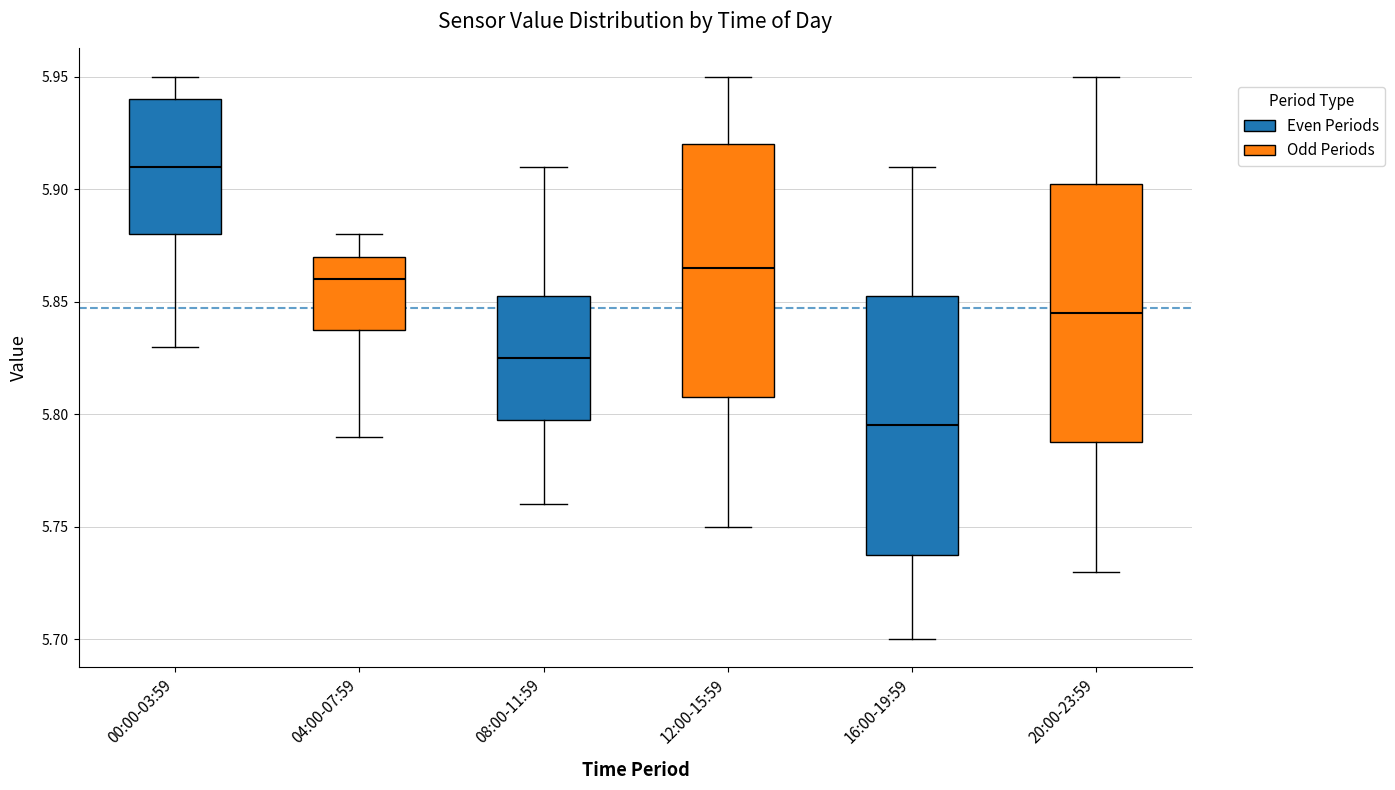

Reading left to right, read every box against the y-axis: the position of its median line, the range the box covers, and the ends of its whiskers. The values are not printed on the chart, so give them approximately, as read against the axis.

00:00-03:59: median 5.910, box 5.880 to 5.940, whiskers 5.830 to 5.950
04:00-07:59: median 5.860, box 5.840 to 5.870, whiskers 5.790 to 5.880
08:00-11:59: median 5.825, box 5.800 to 5.855, whiskers 5.760 to 5.910
12:00-15:59: median 5.865, box 5.810 to 5.920, whiskers 5.750 to 5.950
16:00-19:59: median 5.795, box 5.740 to 5.855, whiskers 5.700 to 5.910
20:00-23:59: median 5.845, box 5.790 to 5.905, whiskers 5.730 to 5.950